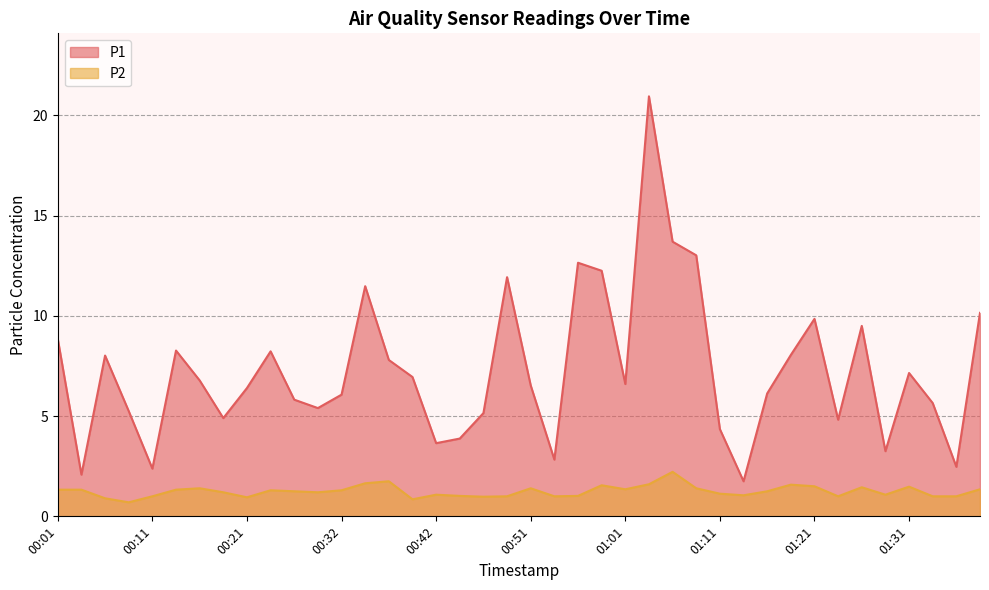

True or false: P2 and P1 intersect in this chart.

False